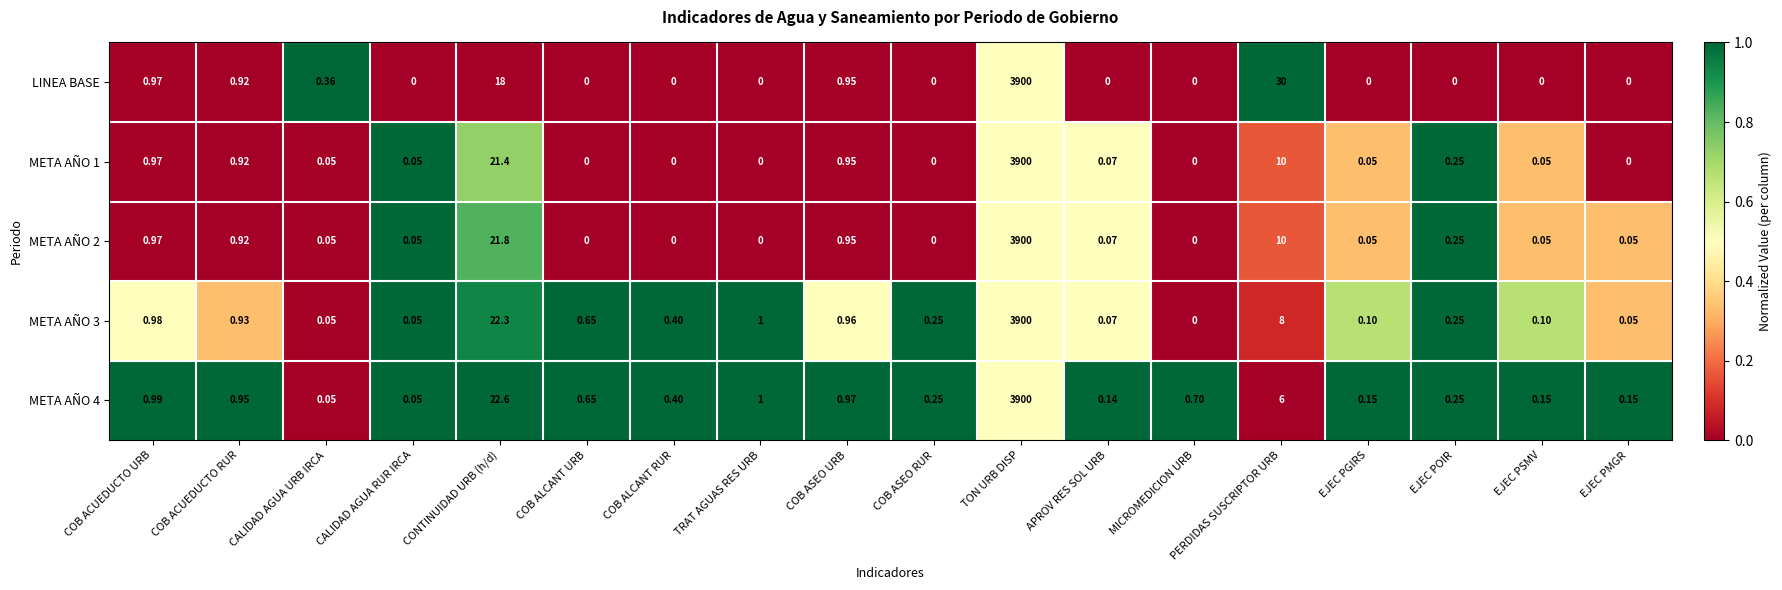

Between TRAT AGUAS RES URB and PERDIDAS SUSCRIPTOR URB, which series saw the biggest shift?

LINEA BASE